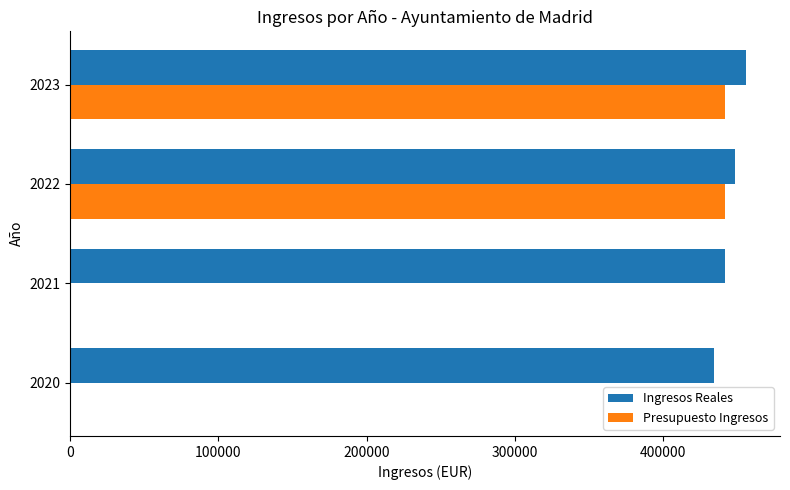

What is the maximum value shown in the chart?

456250.1